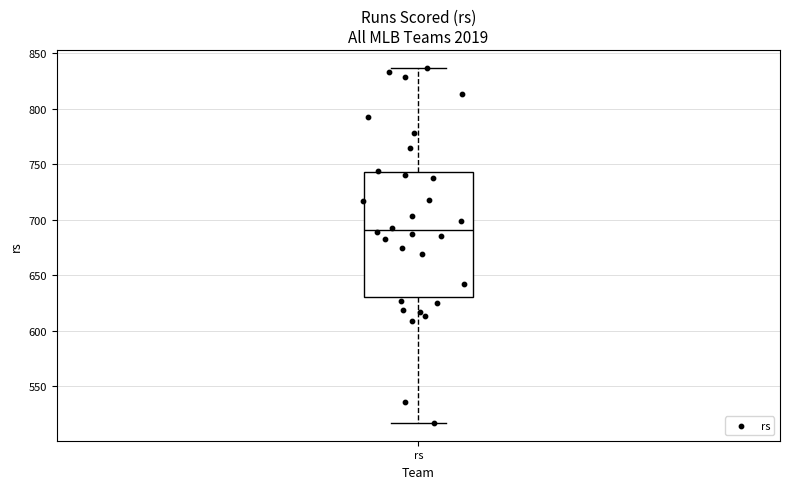

Read this box plot against the y-axis: the position of the median line, the range covered by the box, and the ends of both whiskers. The values are not printed on the chart, so give them approximately, as read against the axis.

median 690, box 630 to 745, whiskers 515 to 835